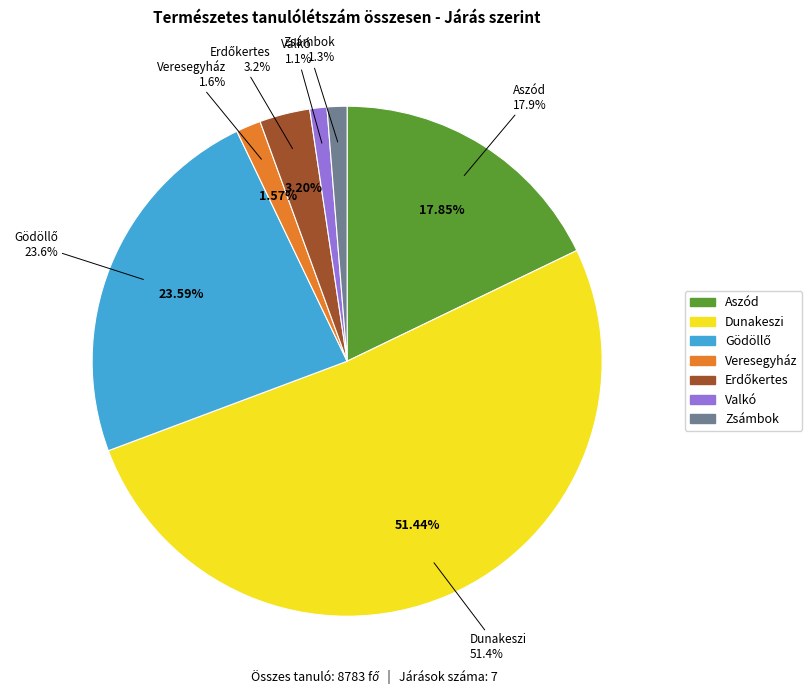

What is the largest slice in the pie chart?

Dunakeszi